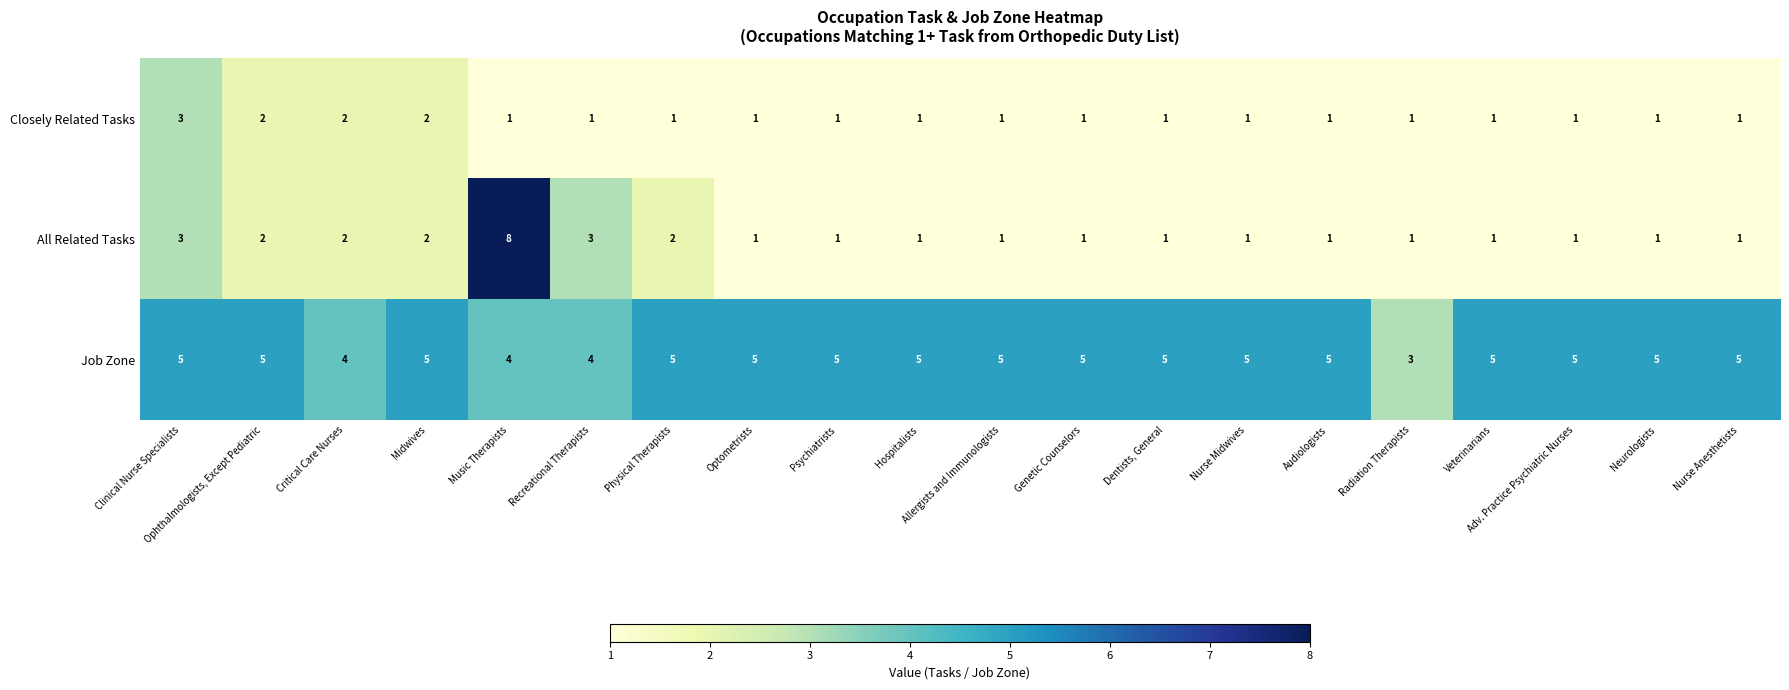

What is the difference between the maximum and minimum values in the All Related Tasks series?

7